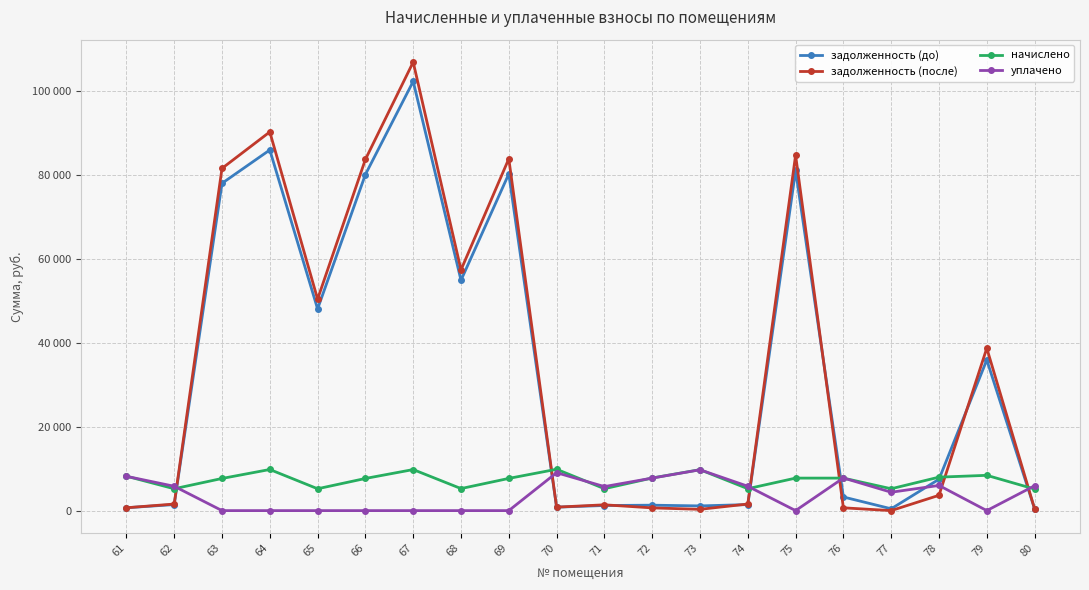

Is this an area chart (filled region under the line)?

No